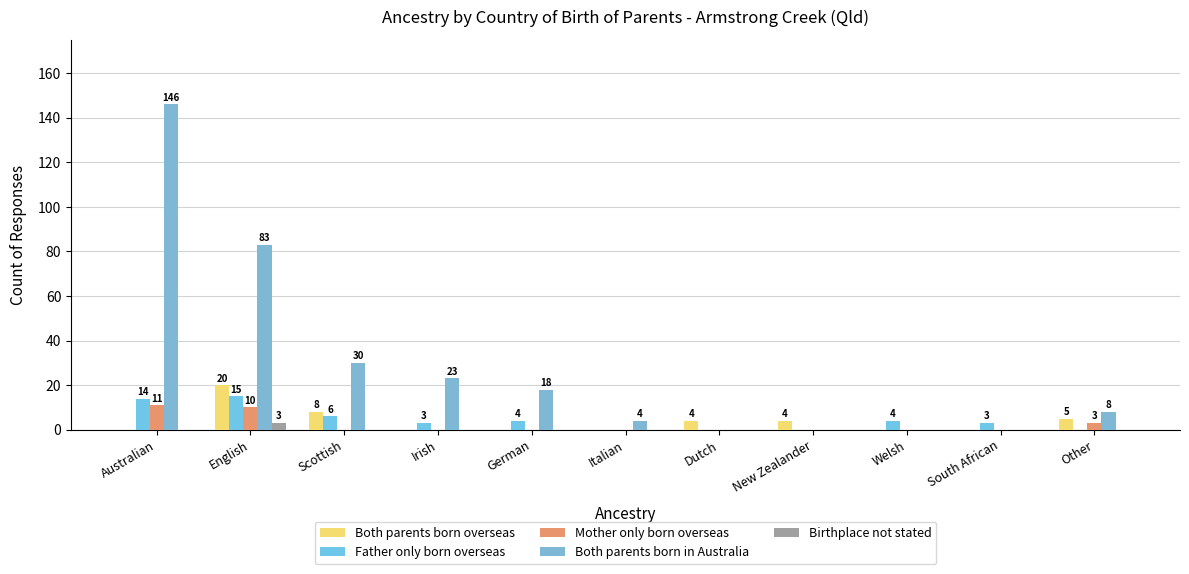

How many groups of bars are there?

11